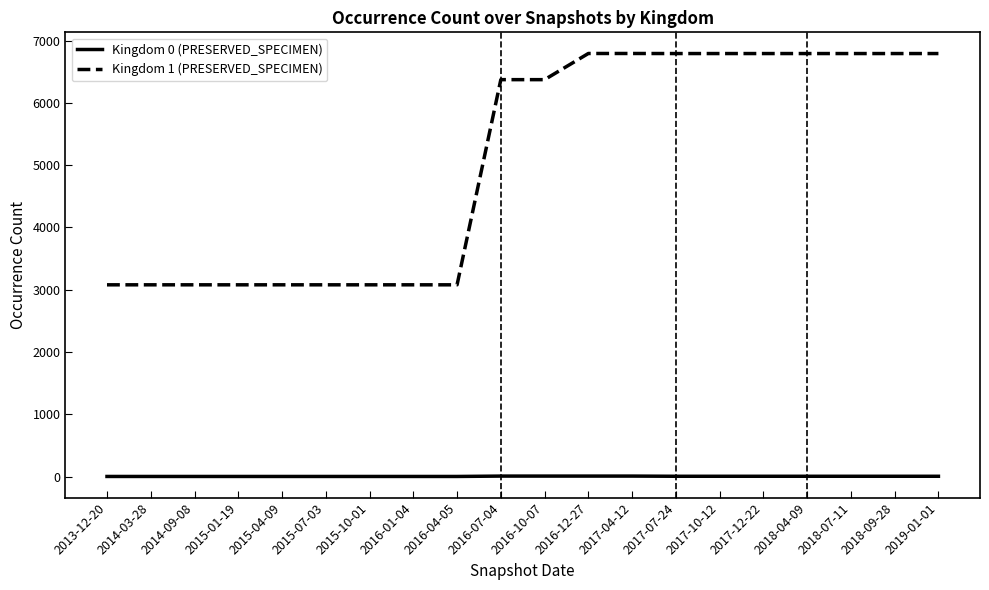

Which series has the largest total across all categories?

Kingdom 1 (PRESERVED_SPECIMEN)